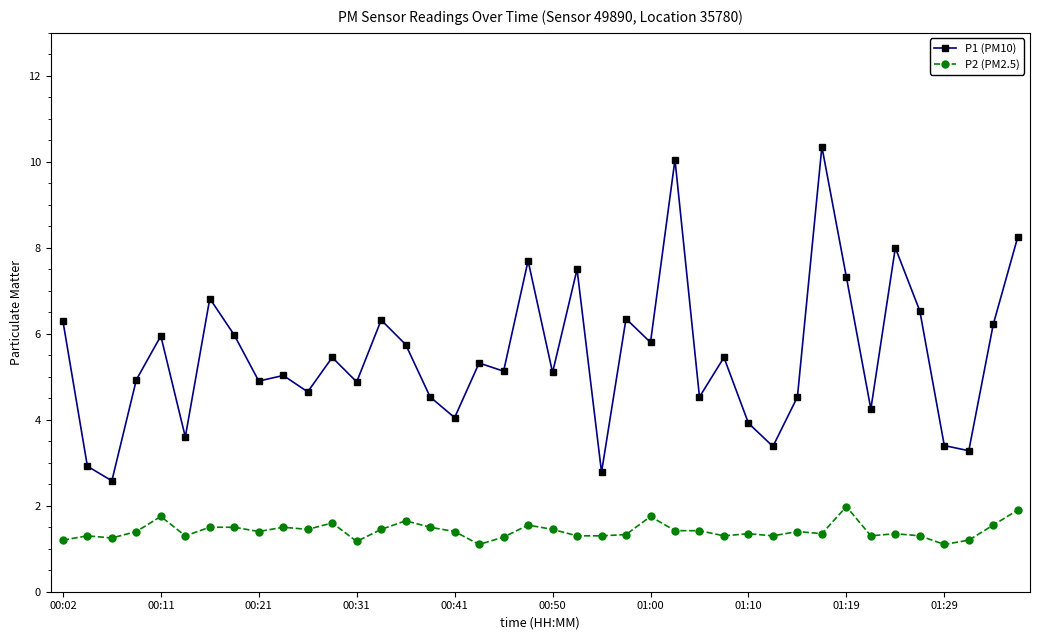

What is the sum of all P1 (PM10) values?

219.8